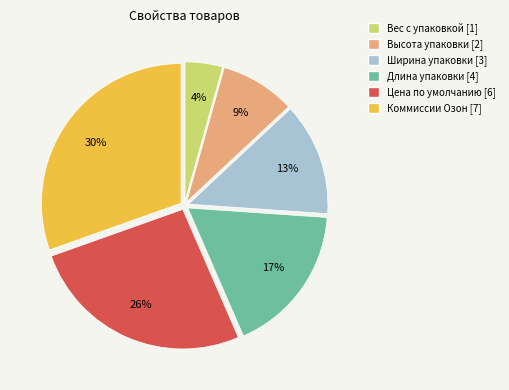

How many segments does this pie chart have?

6